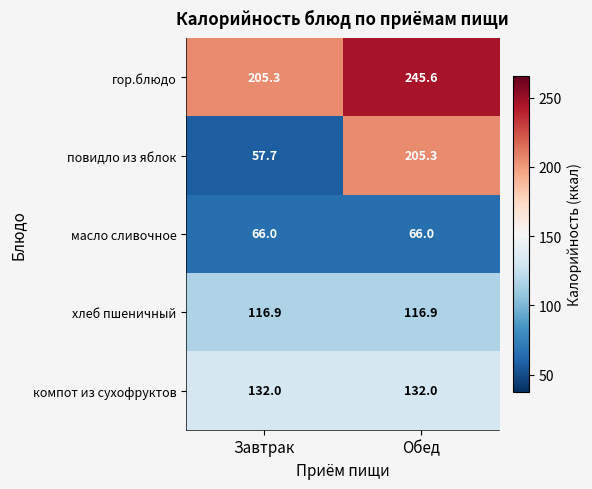

Which series has the widest spread of values?

повидло из яблок